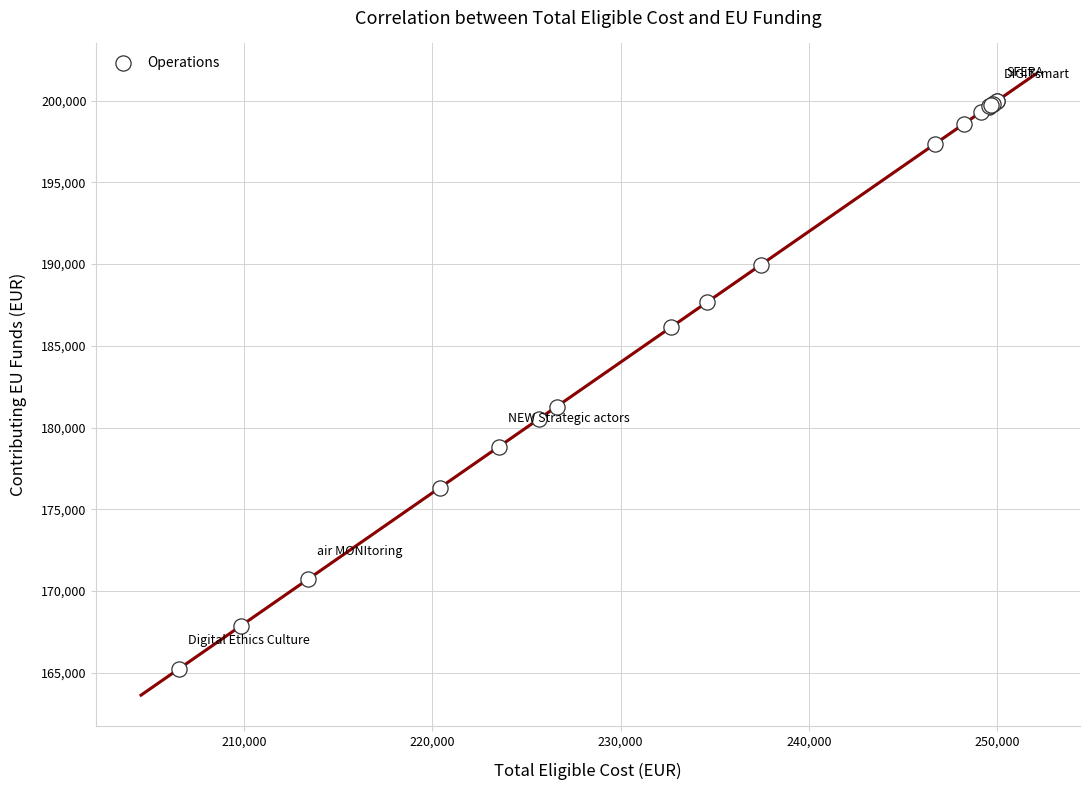

What Y value in the scatter plot is closest to 182616?

181284.2